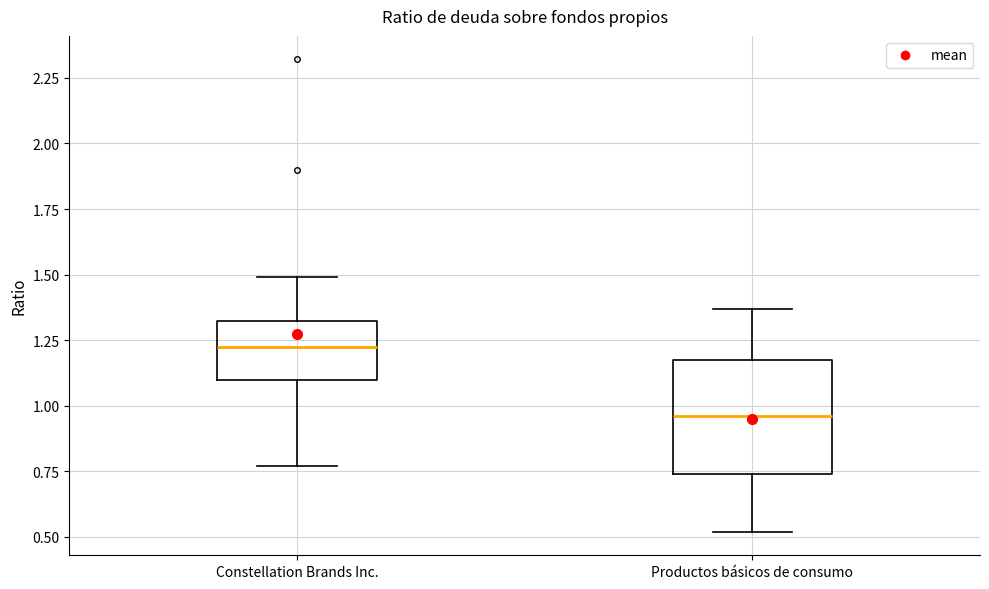

Reading left to right, read every box against the y-axis: the position of its median line, the range the box covers, and the ends of its whiskers. The values are not printed on the chart, so give them approximately, as read against the axis.

Constellation Brands Inc.: median 1.25, box 1.10 to 1.30, whiskers 0.75 to 1.50
Productos básicos de consumo: median 0.95, box 0.75 to 1.20, whiskers 0.50 to 1.35